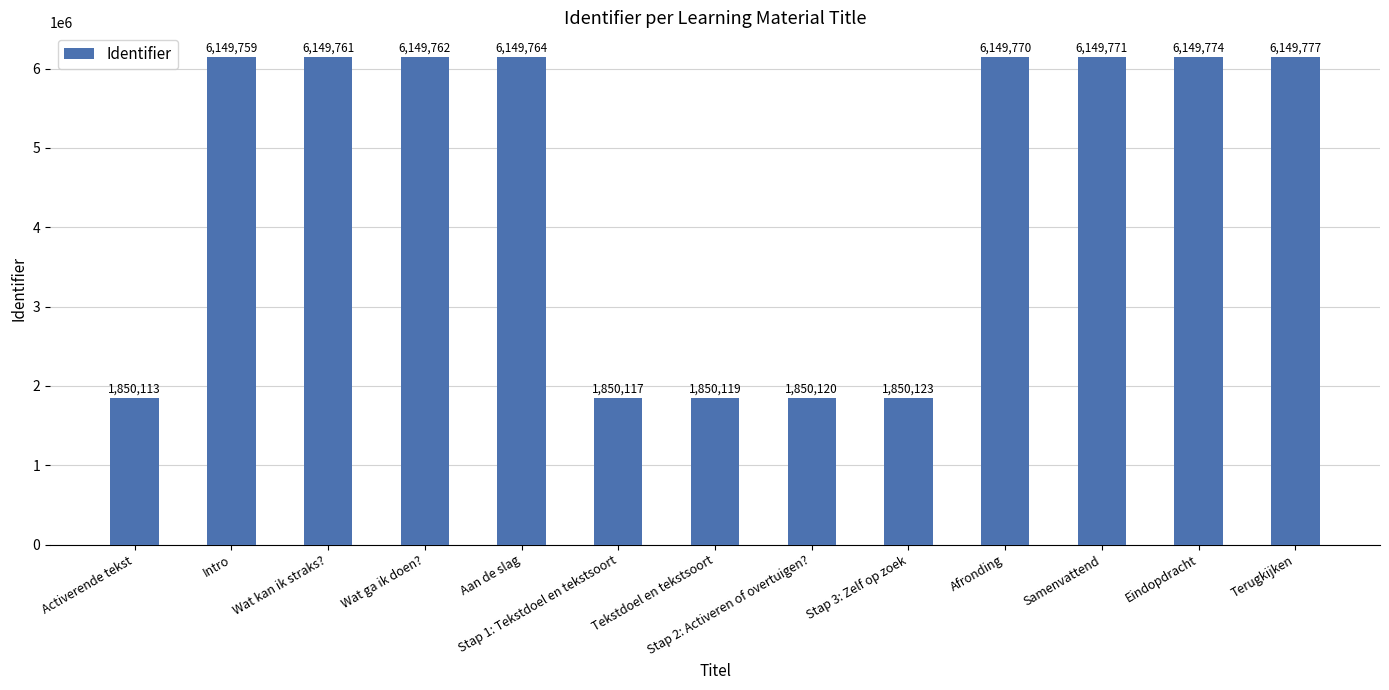

List the labels in order of value, largest first.

Terugkijken, Eindopdracht, Samenvattend, Afronding, Aan de slag, Wat ga ik doen?, Wat kan ik straks?, Intro, Stap 3: Zelf op zoek, Stap 2: Activeren of overtuigen?, Tekstdoel en tekstsoort, Stap 1: Tekstdoel en tekstsoort, Activerende tekst